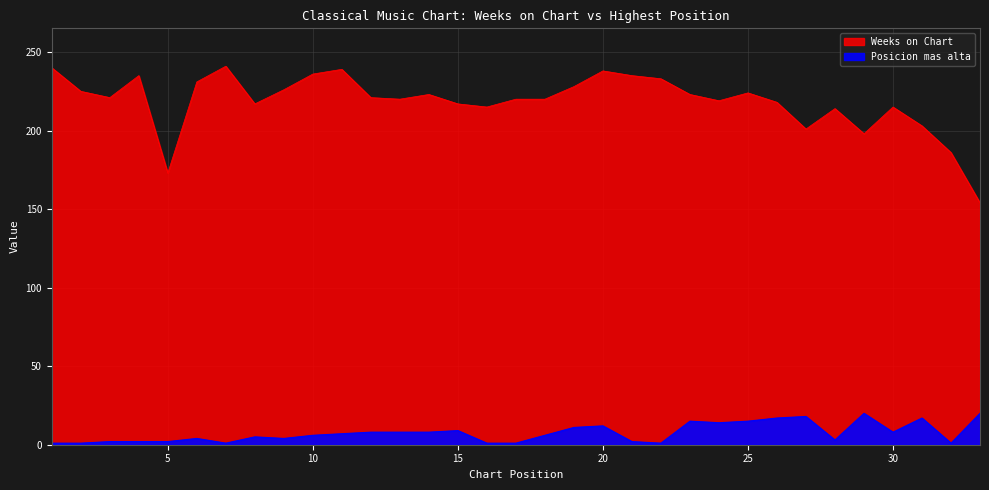

What is the difference between the maximum and second lowest values in the Posicion mas alta series?

19